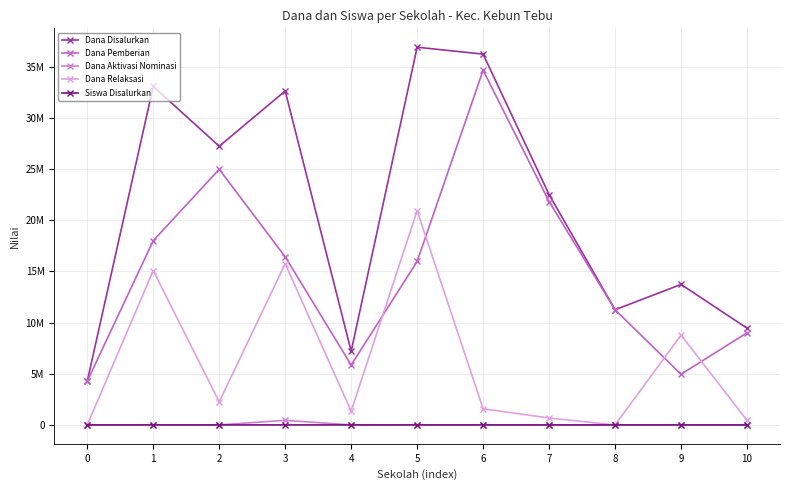

Is this an area chart (filled region under the line)?

No